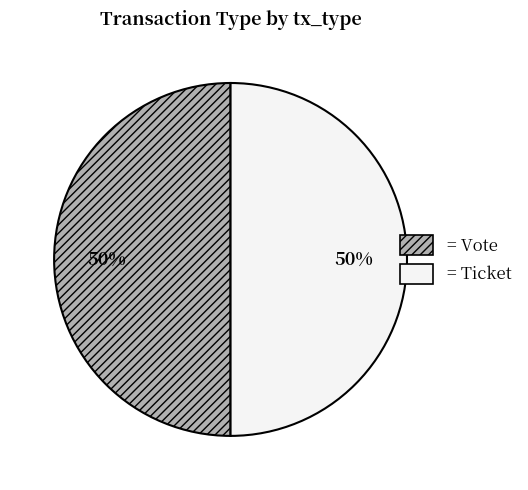

To the nearest percent, what is the average slice percentage?

50%